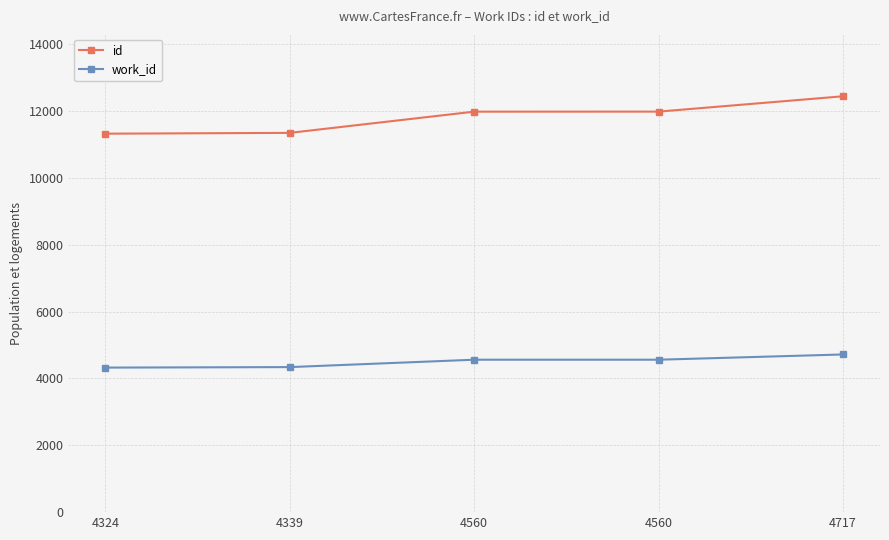

How many data points in id are less than 11981?

2